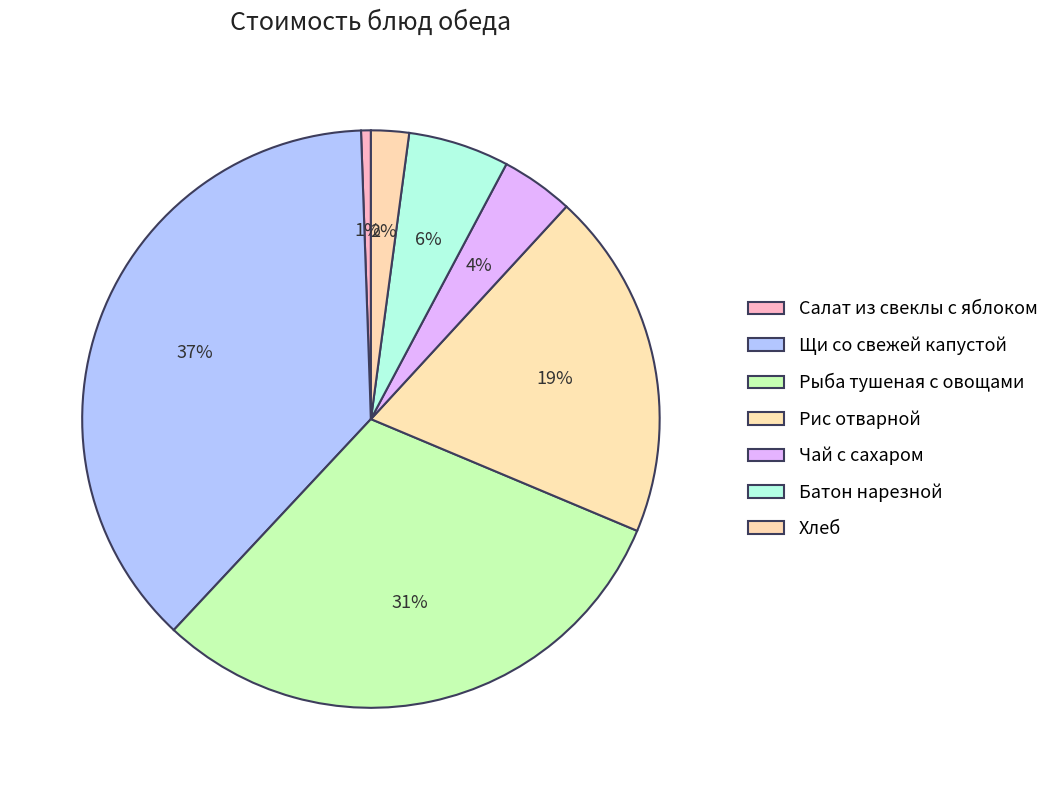

Combined, what portion of the pie is Чай с сахаром and Рыба тушеная с овощами?

34.7%